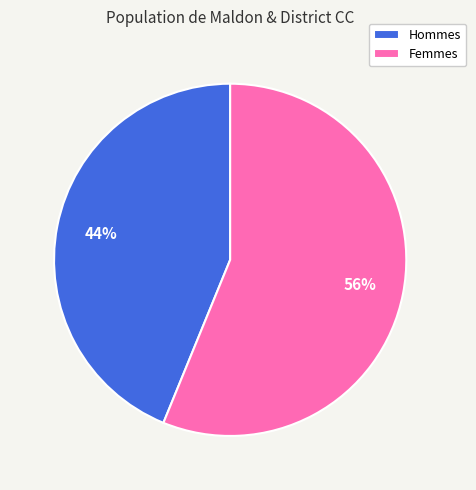

Which slice represents more than half of the pie?

Femmes